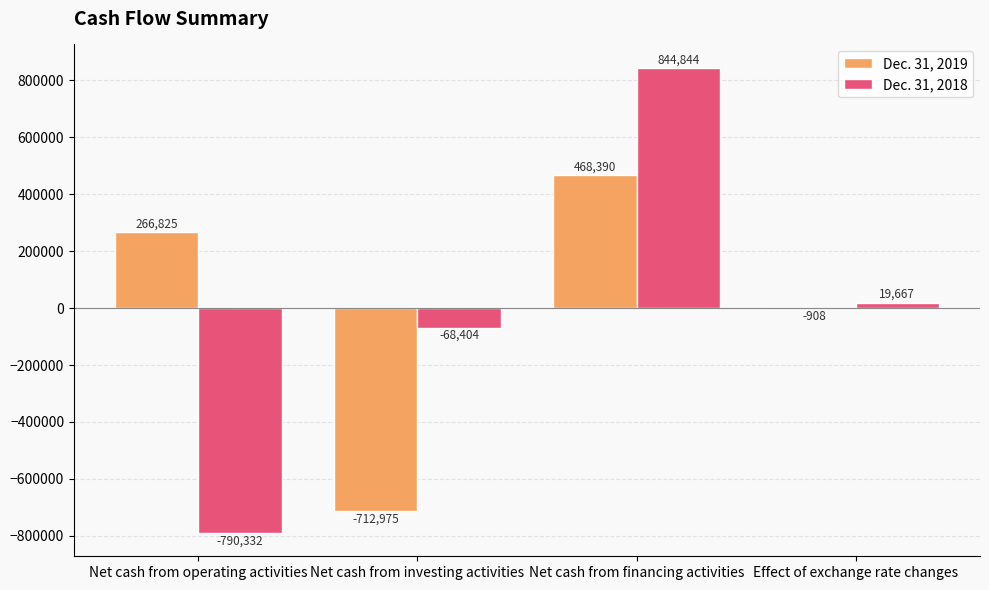

The value of Dec. 31, 2018 at Effect of exchange rate changes is 19667. True or false?

True